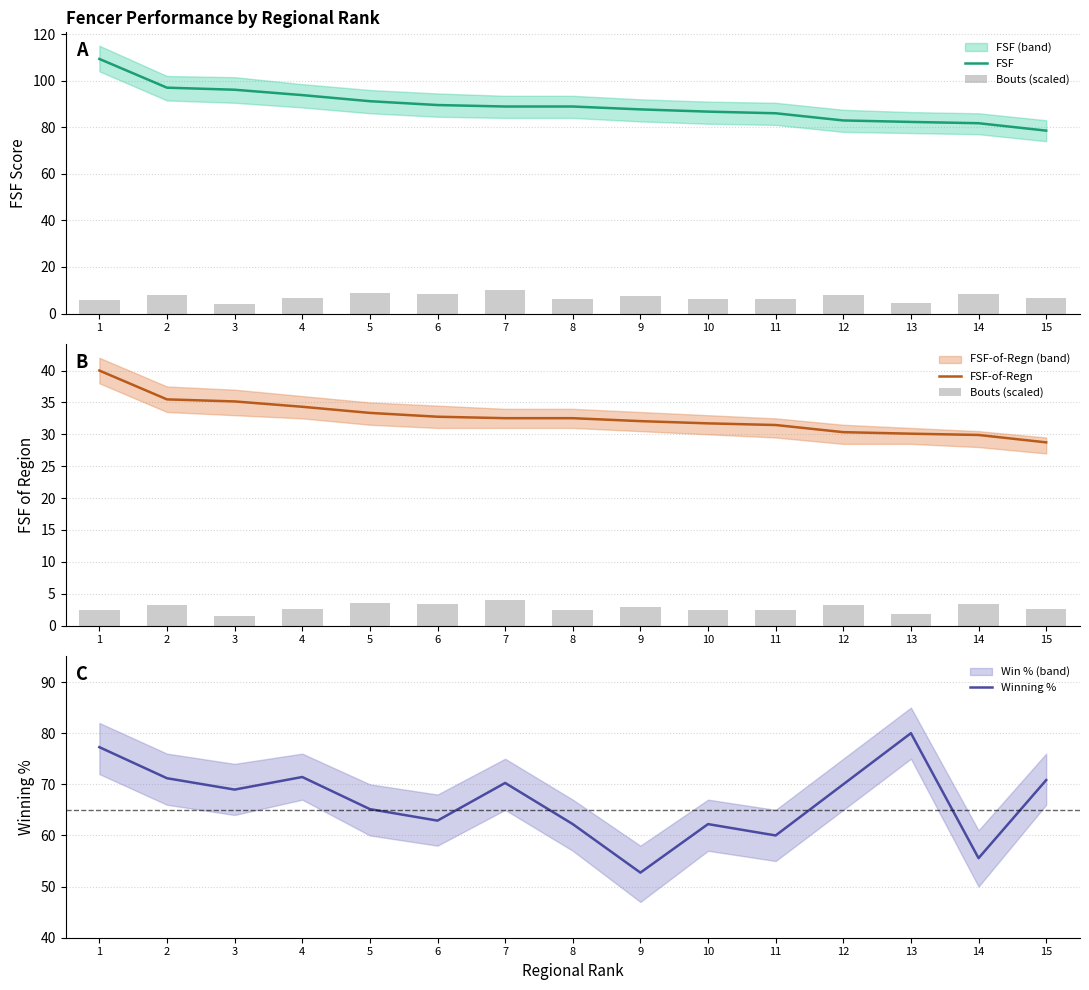

Which has a higher value, 4 or 11?

4